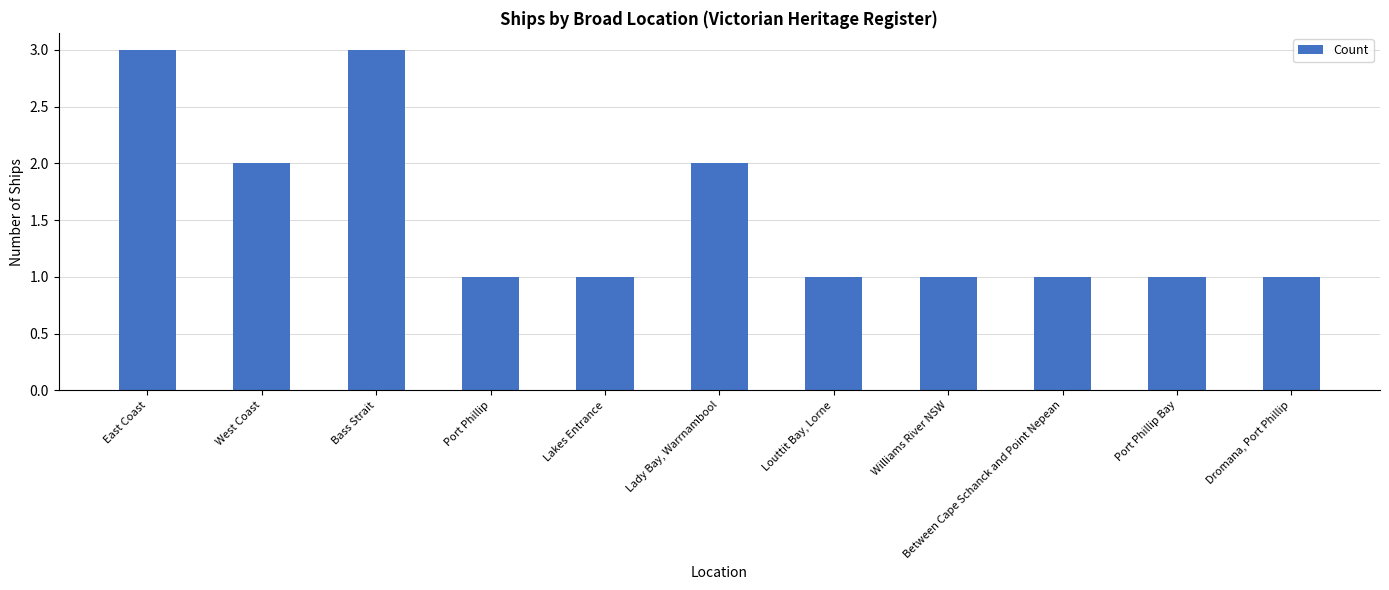

Is it true that the value at Port Phillip is 0?

False